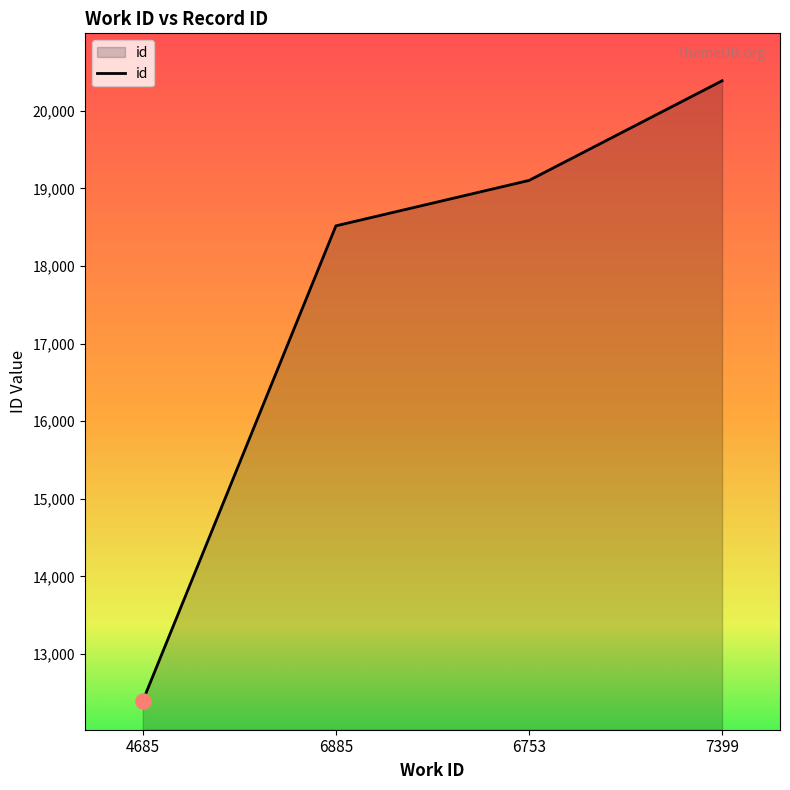

Between 6885 and 4685, which is larger?

6885